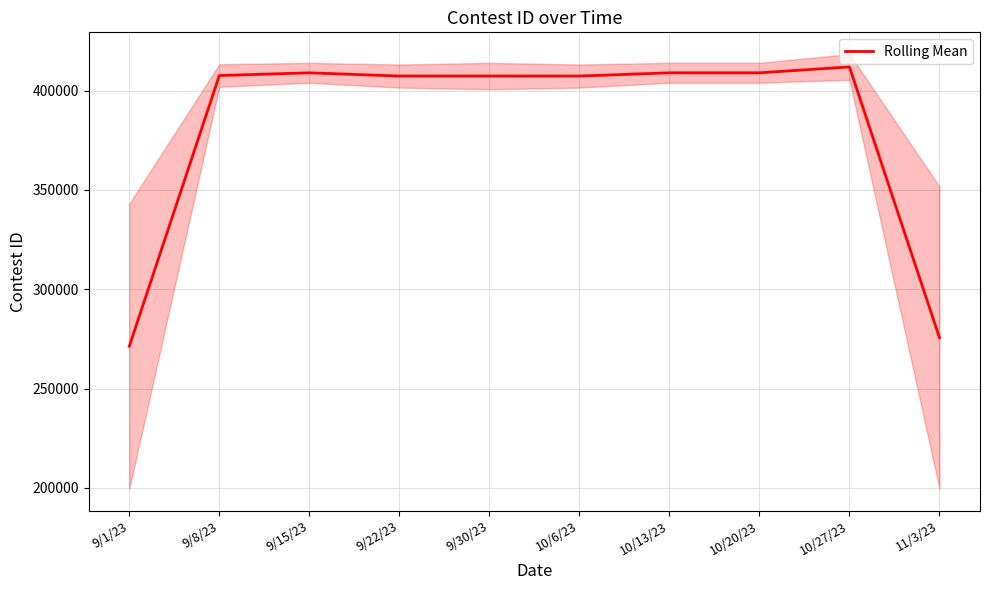

Does the chart have visible grid lines?

Yes